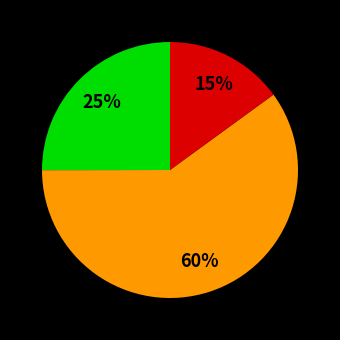

Is there a majority slice in this chart?

Yes